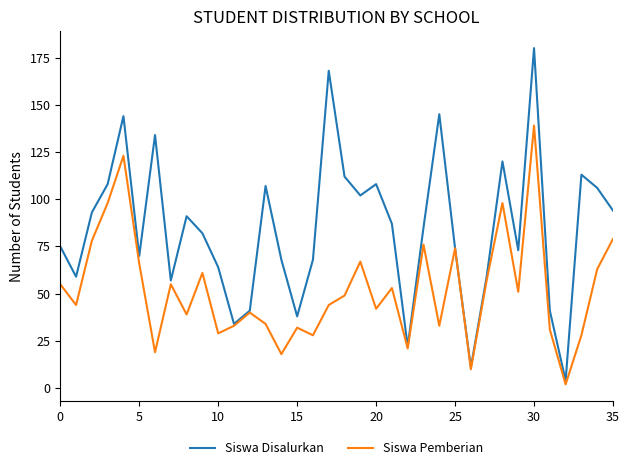

What is the sum of all Siswa Disalurkan values?

3037